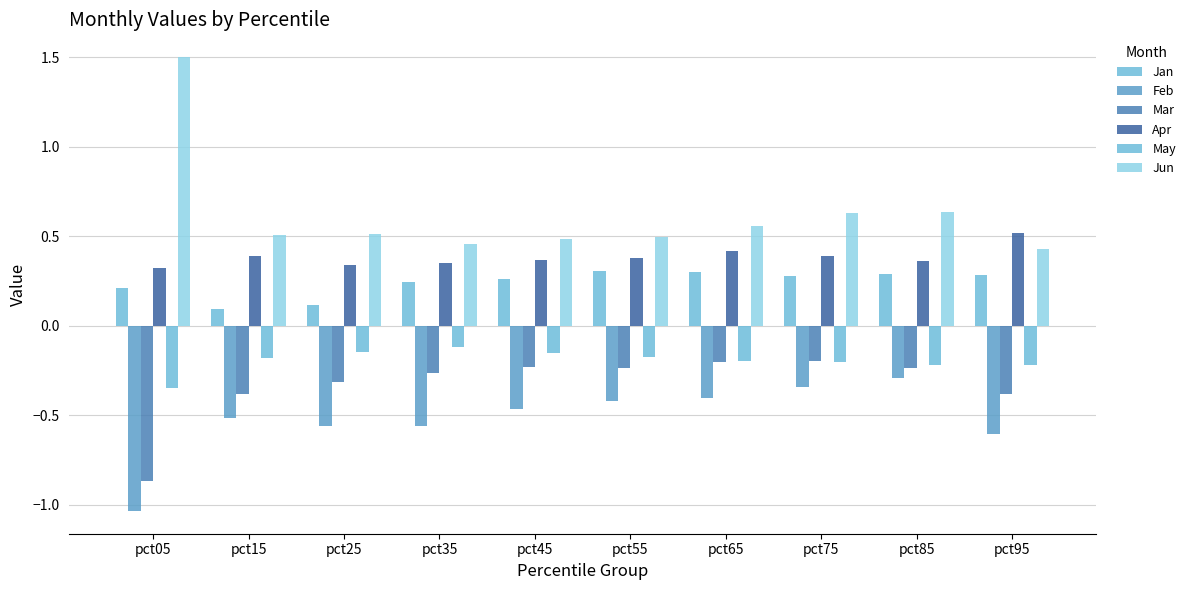

Count the number of data series in this chart.

6